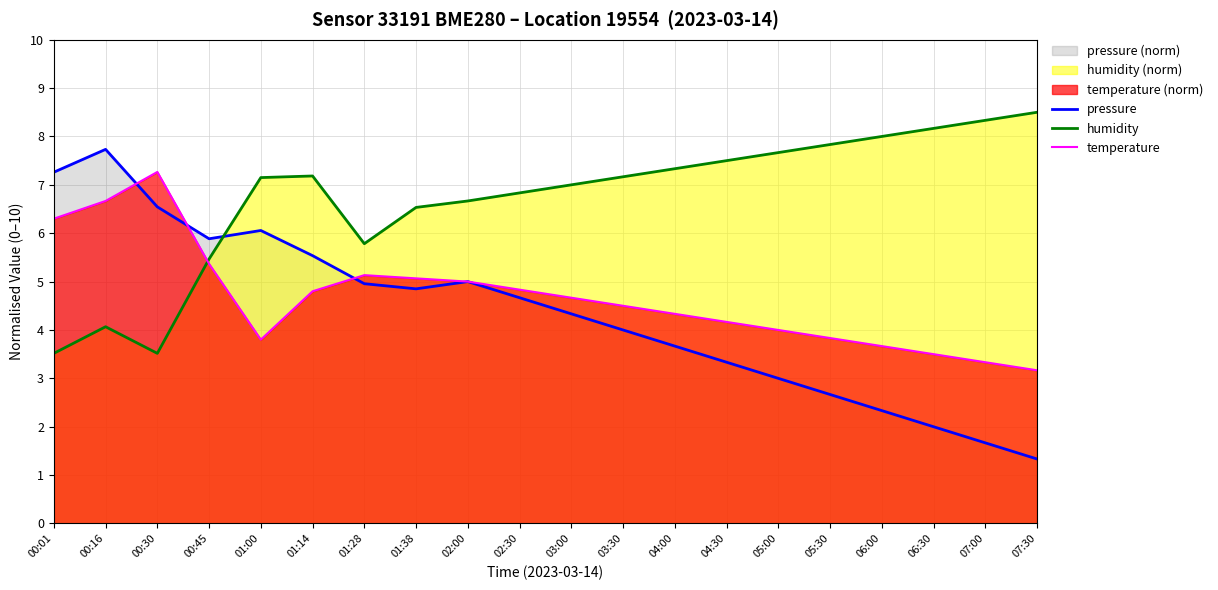

At how many categories does at least one series exceed 7?

15